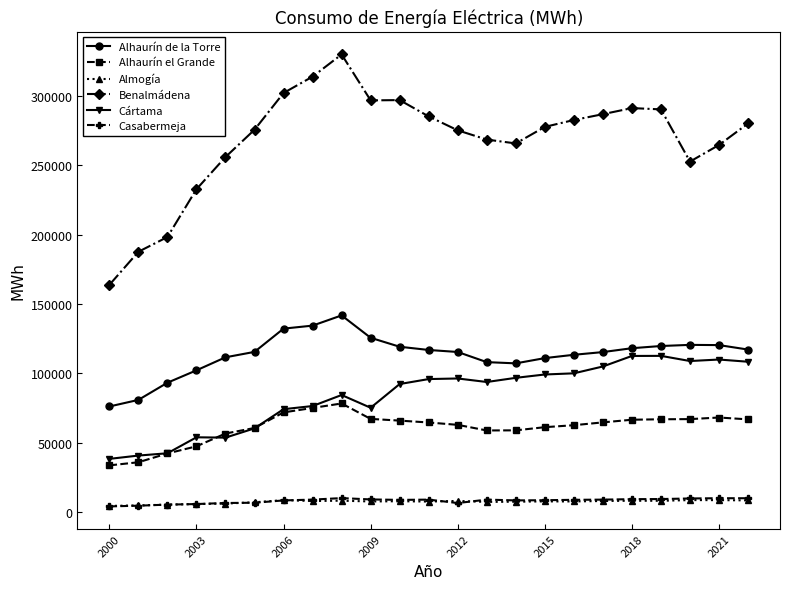

What is the maximum value shown in the chart?

330049